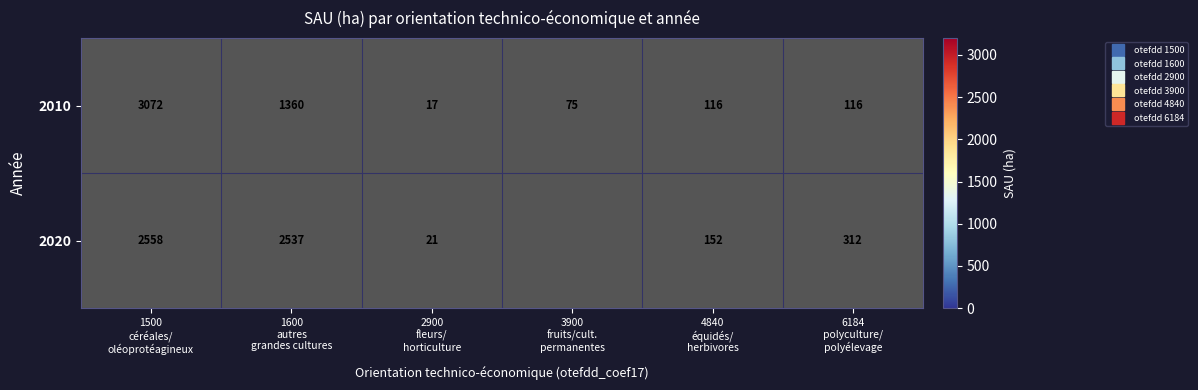

What is the difference between the second highest and minimum values in the 2020 series?

2515.4